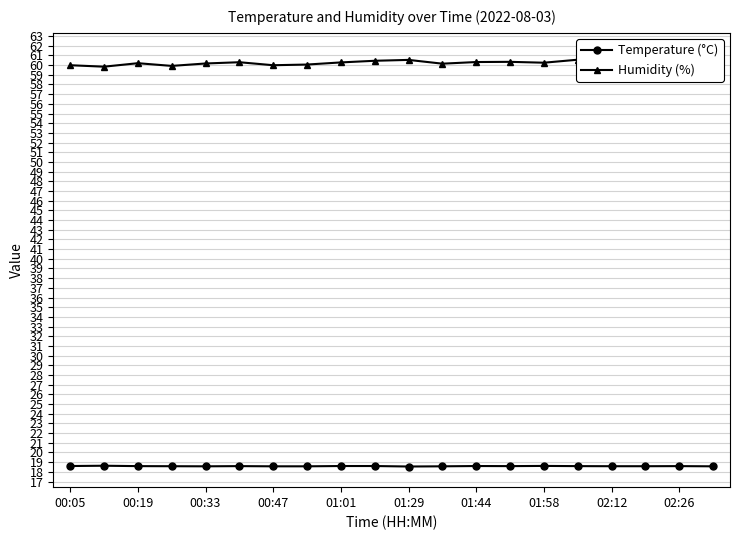

The value of Temperature (°C) at 01:29 is 30.7. True or false?

False